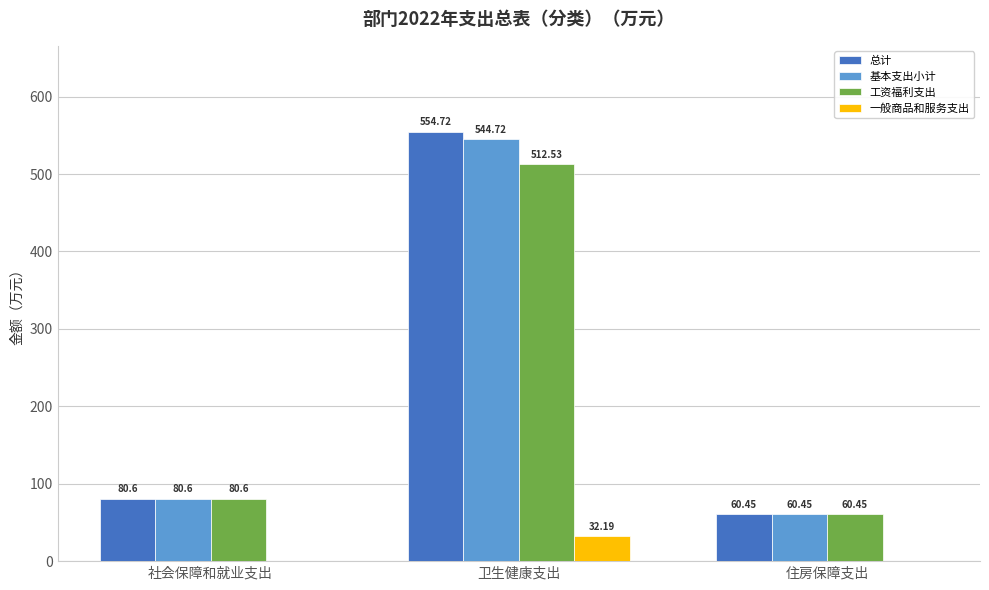

What is the sum of all 一般商品和服务支出 values?

32.2